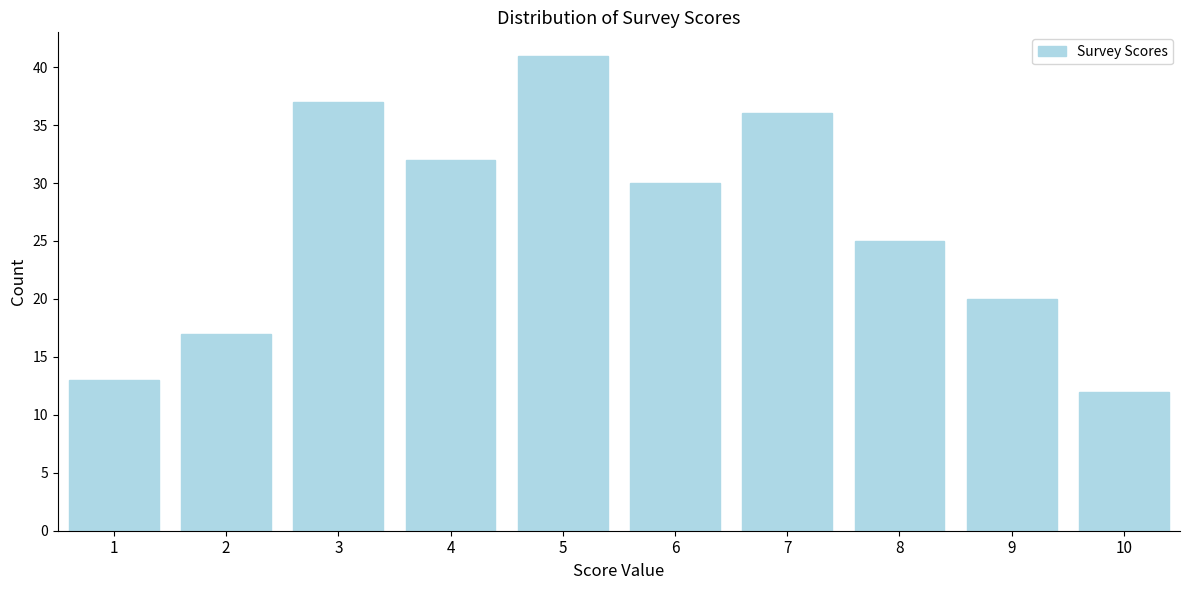

Reading left to right, extract all data points from this chart.

13	17	37	32	41	30	36	25	20	12